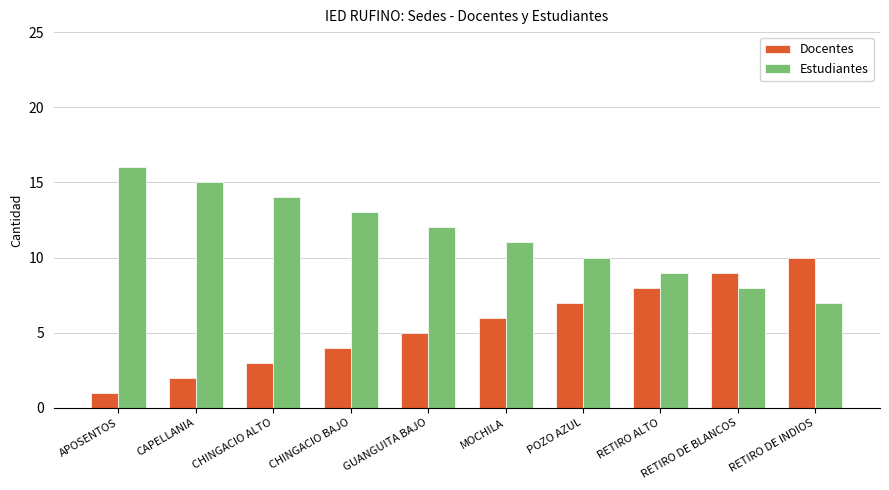

What value does the Docentes series have at RETIRO DE BLANCOS?

9